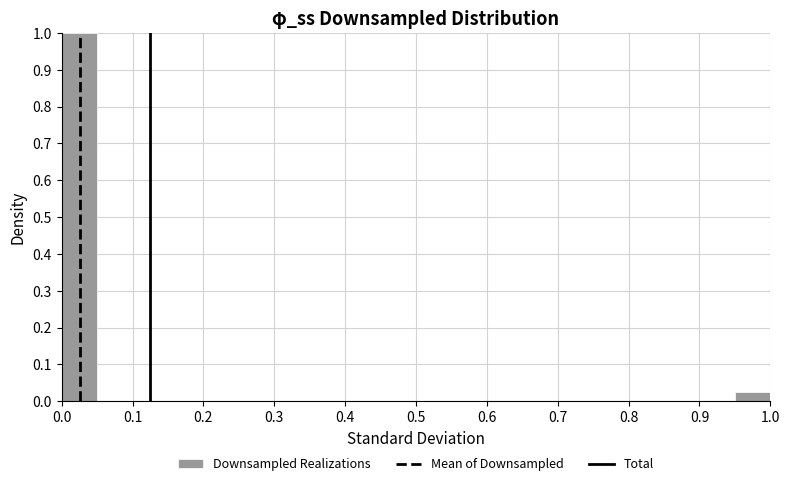

What is the height of the bar covering 0.95 to 1.00 on the x-axis? The values are not printed on the chart, so give them approximately, as read against the axis.

0.03